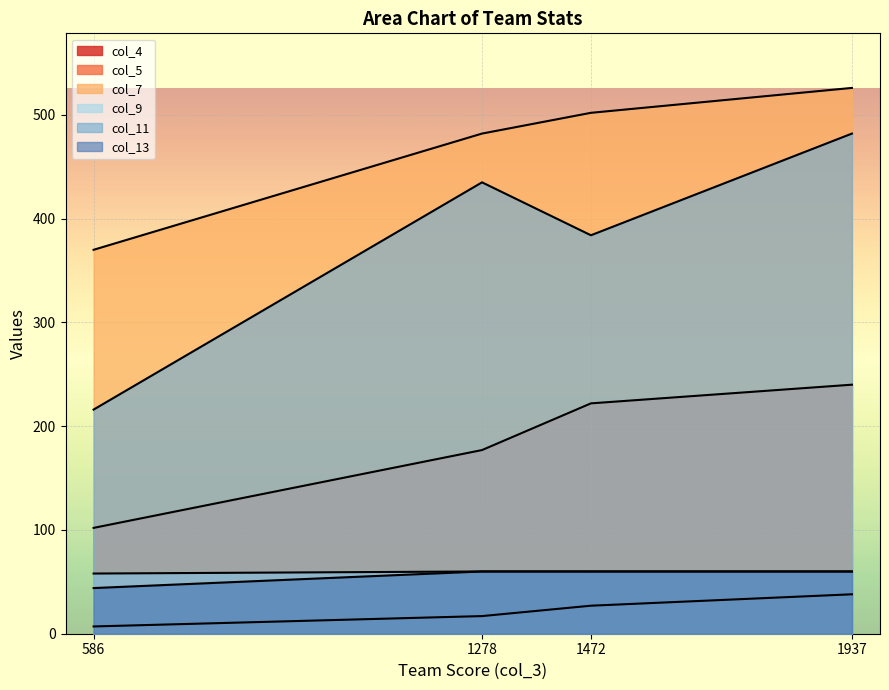

True or false: col_13 has a value of 19 at 1472.

False